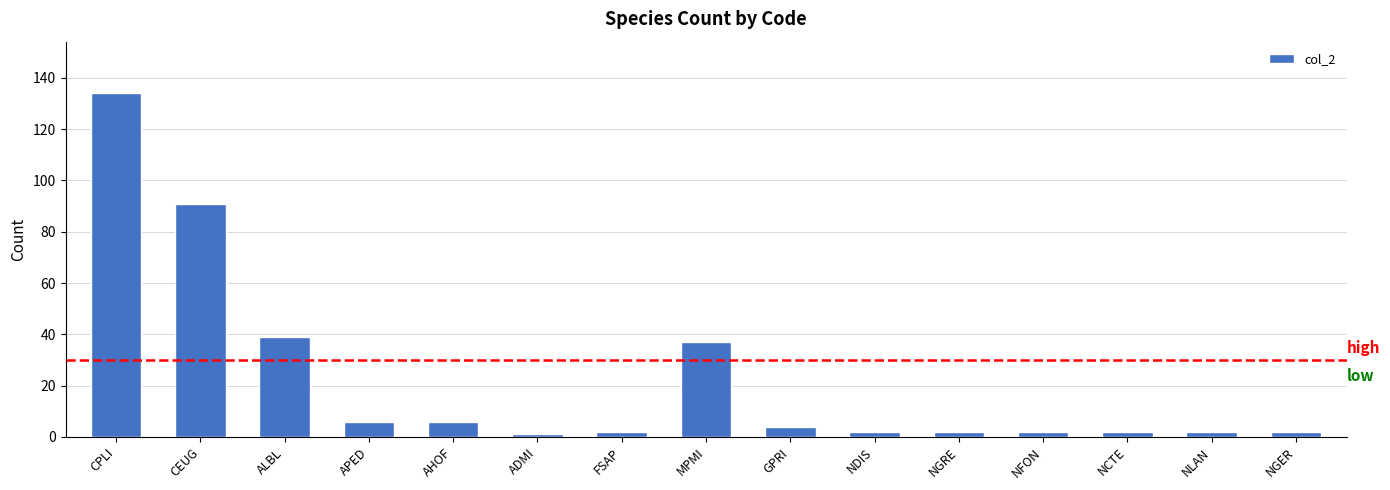

What is the smallest value displayed?

1